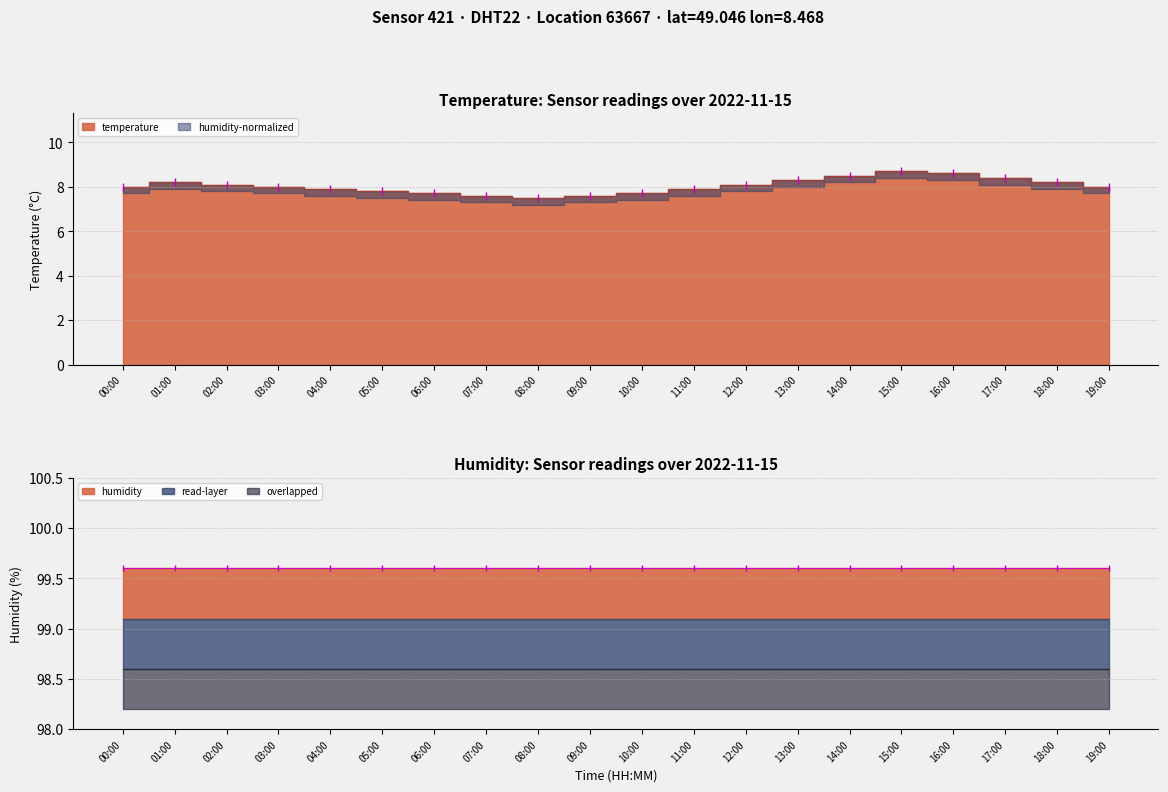

What is the difference between the maximum and minimum values?

1.2